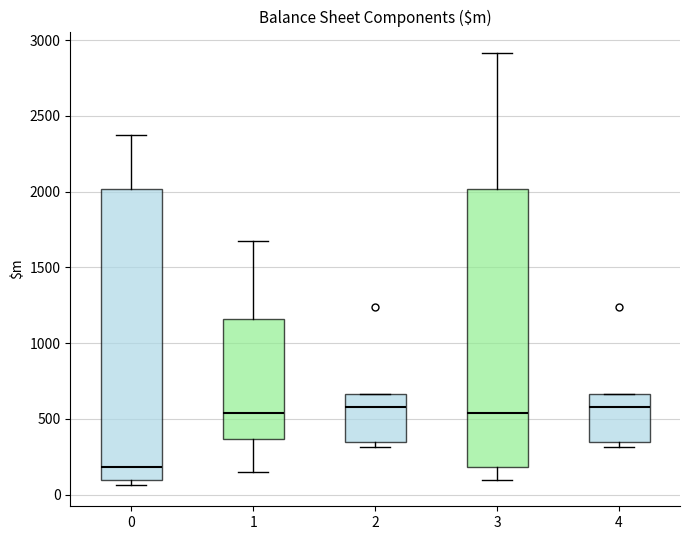

Reading left to right, read every box against the y-axis: the position of its median line, the range the box covers, and the ends of its whiskers. The values are not printed on the chart, so give them approximately, as read against the axis.

0: median 200, box 100 to 2000, whiskers 50 to 2350
1: median 550, box 350 to 1150, whiskers 150 to 1700
2: median 600, box 350 to 650, whiskers 300 to 650
3: median 550, box 200 to 2000, whiskers 100 to 2900
4: median 600, box 350 to 650, whiskers 300 to 650